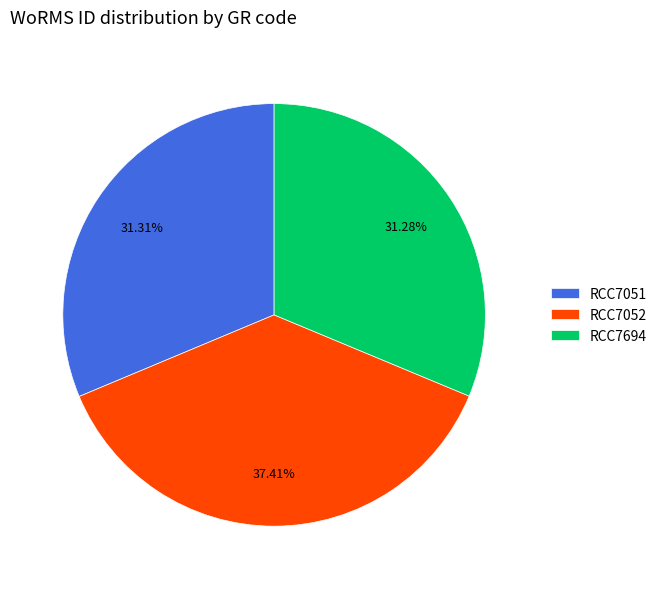

To the nearest percent, what percentage of the pie is RCC7052?

37%